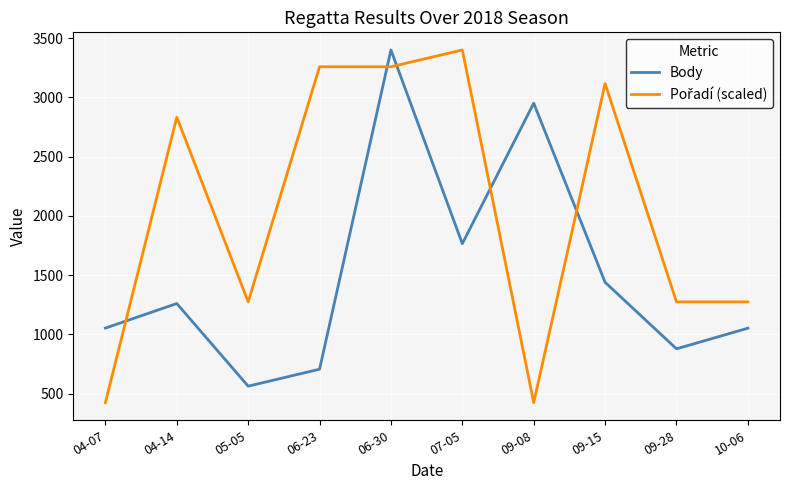

At which category is the sum across all series the highest?

06-30